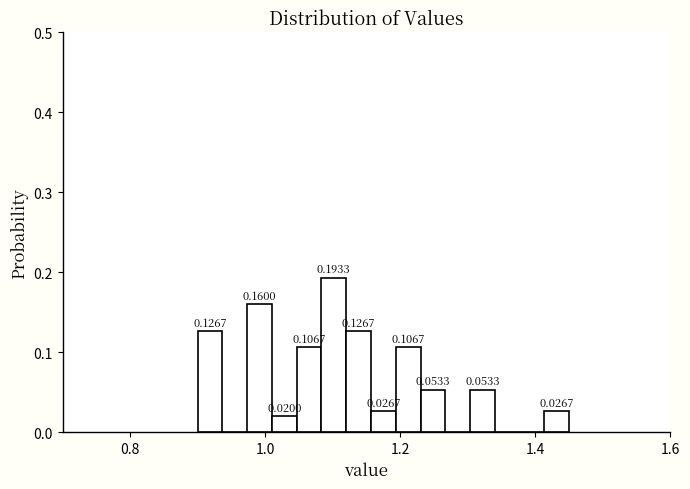

Read against the x-axis, roughly where is the centre of the tallest bar?

1.10